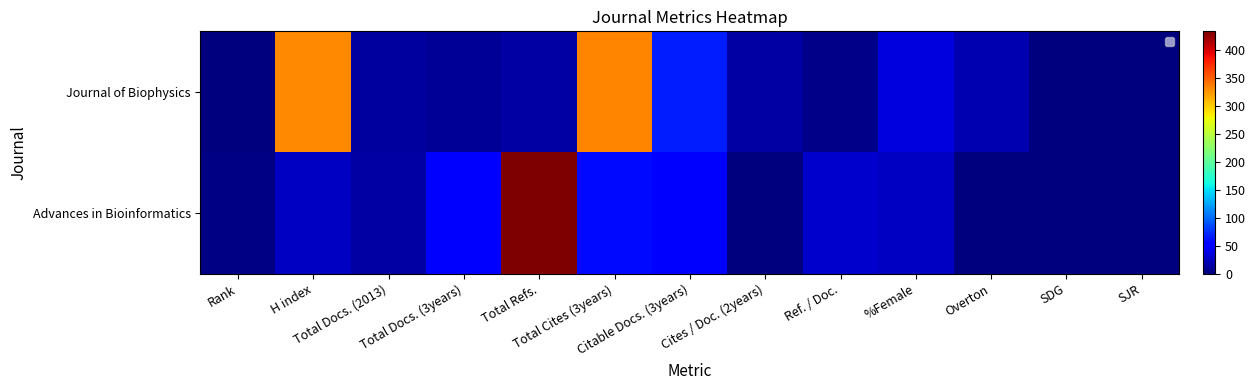

Which series has the largest range (max minus min)?

Advances in Bioinformatics